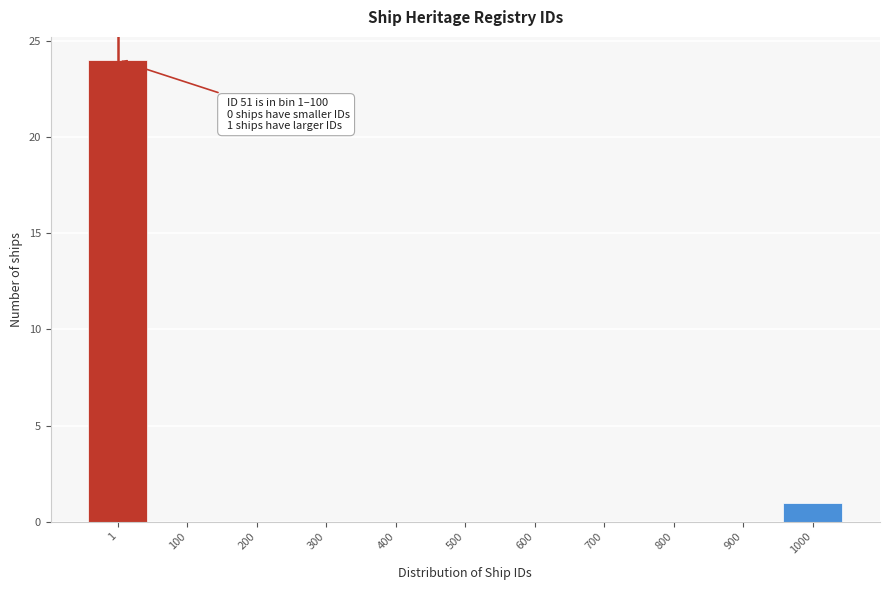

Reading right to left, what are all the values shown in this chart?

1000=1	900=0	800=0	700=0	600=0	500=0	400=0	300=0	200=0	100=0	1=24